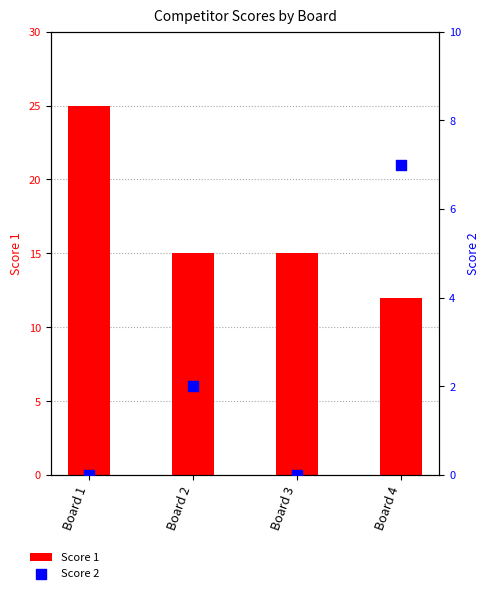

At how many categories does at least one series exceed 19?

1